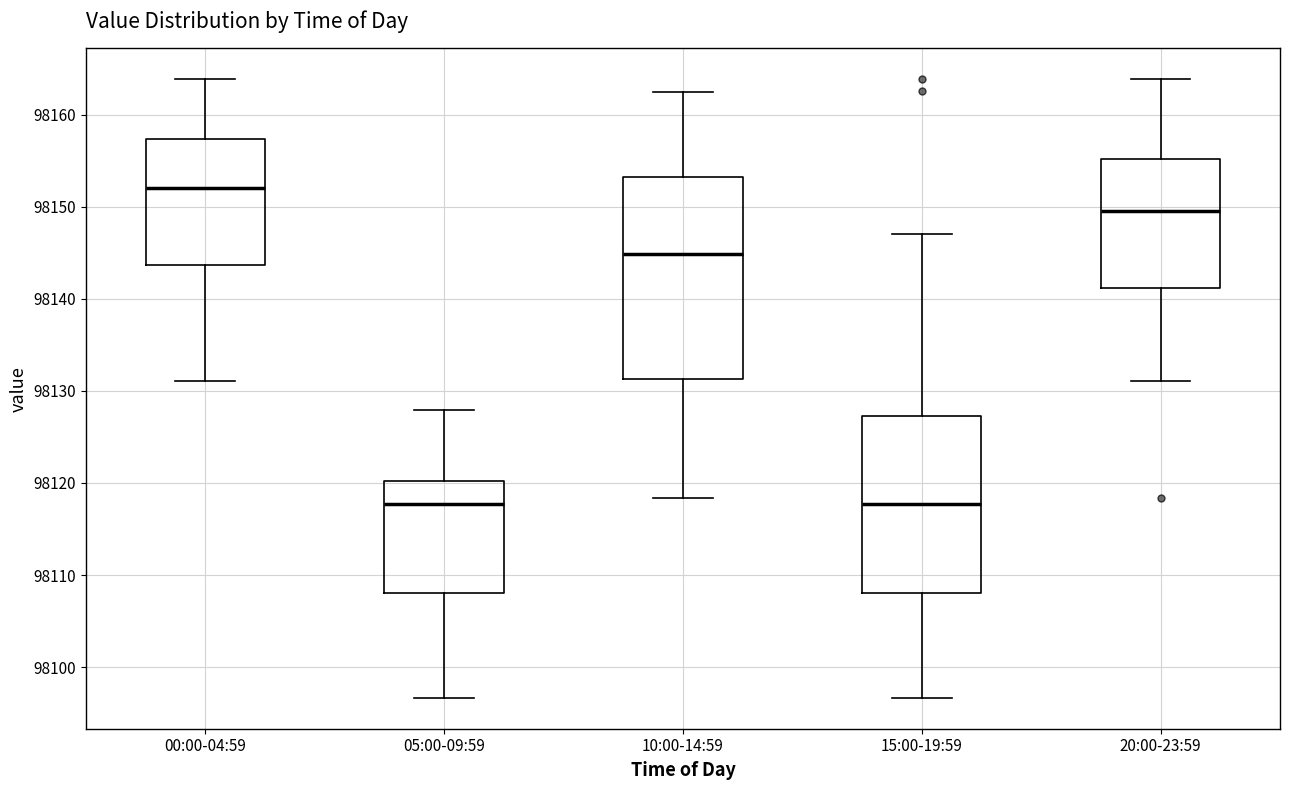

Reading left to right, transcribe this box plot: for each box, give where its median line is, the range the box spans, and where its two whiskers end, as read against the y-axis. The values are not printed on the chart, so give them approximately, as read against the axis.

00:00-04:59: median 98152, box 98144 to 98157, whiskers 98131 to 98164
05:00-09:59: median 98118, box 98108 to 98120, whiskers 98097 to 98128
10:00-14:59: median 98145, box 98131 to 98153, whiskers 98118 to 98162
15:00-19:59: median 98118, box 98108 to 98127, whiskers 98097 to 98147
20:00-23:59: median 98150, box 98141 to 98155, whiskers 98131 to 98164